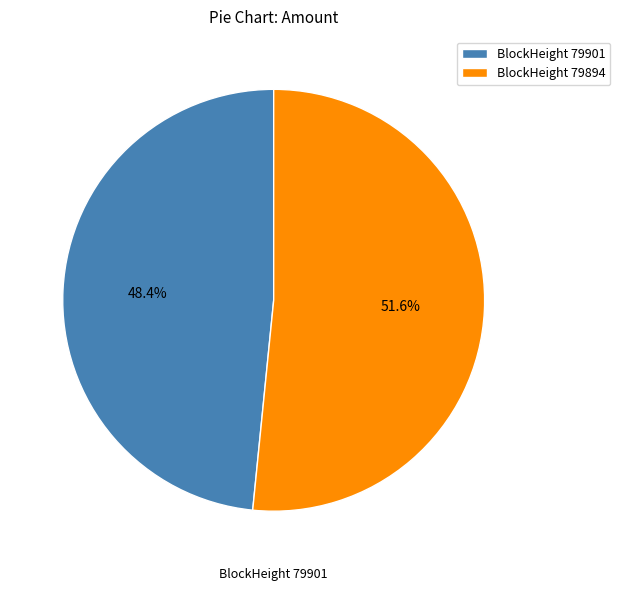

Which has a higher value, BlockHeight 79901 or BlockHeight 79894?

BlockHeight 79894